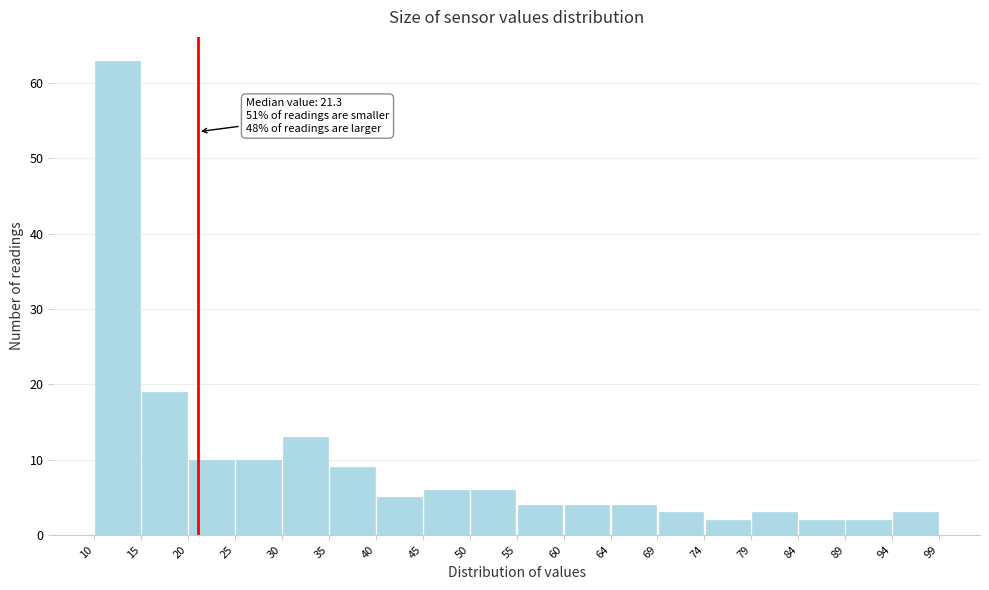

Over which range of the x-axis is the bar tallest?

10 to 15